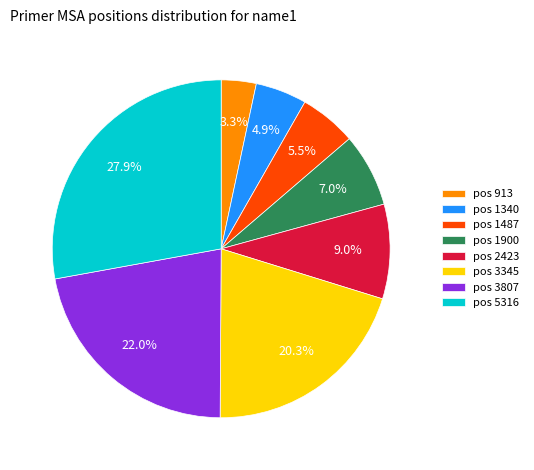

Does any single category account for the majority?

No